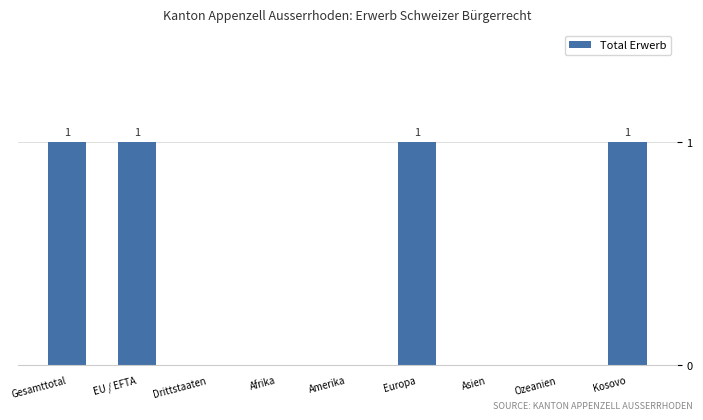

What is the sum of all values?

4